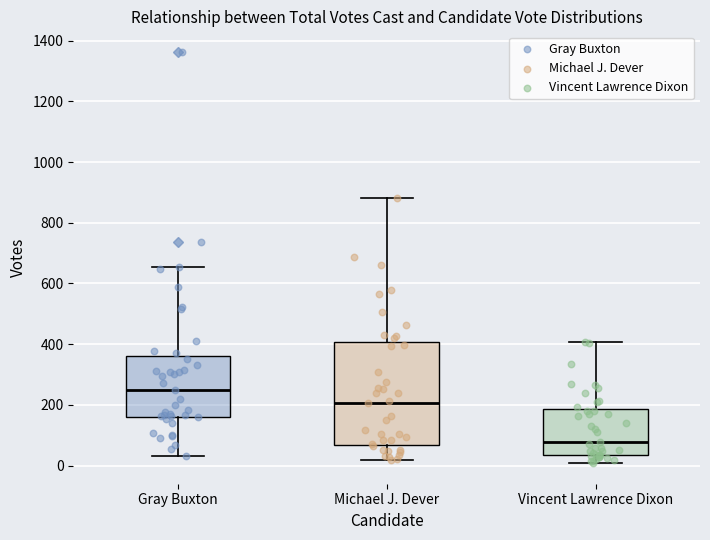

Where does the upper whisker of the box for Michael J. Dever end on the y-axis? The values are not printed on the chart, so give them approximately, as read against the axis.

880